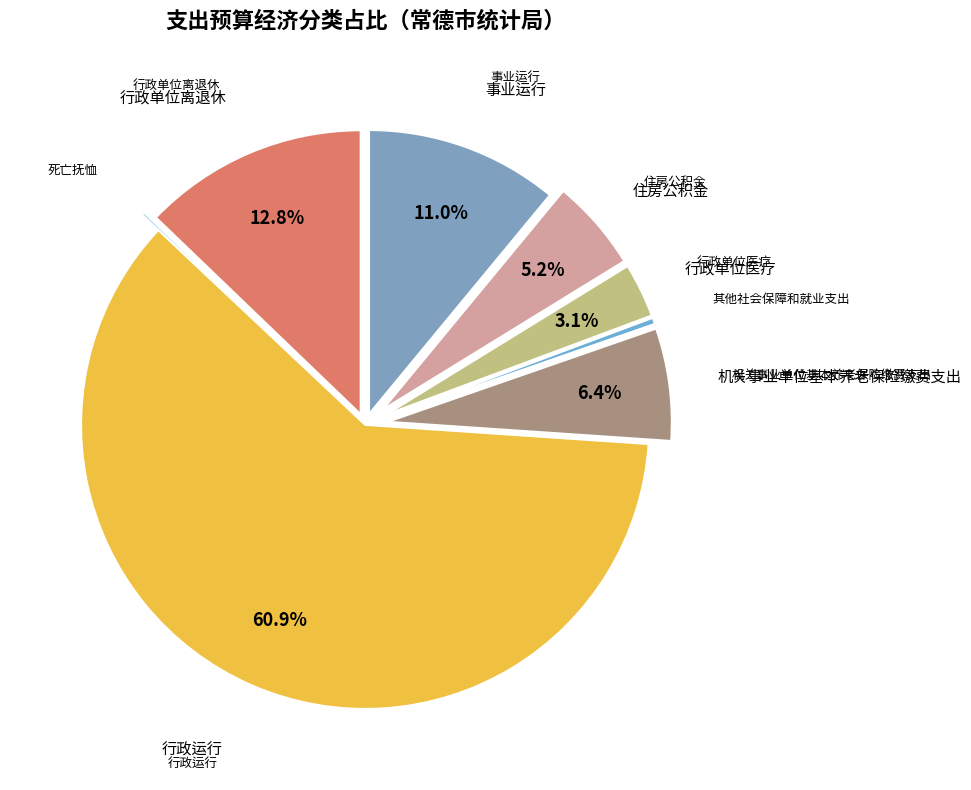

Rank the categories by value from highest to lowest.

行政运行, 行政单位离退休, 事业运行, 机关事业单位基本养老保险缴费支出, 住房公积金, 行政单位医疗, 其他社会保障和就业支出, 死亡抚恤